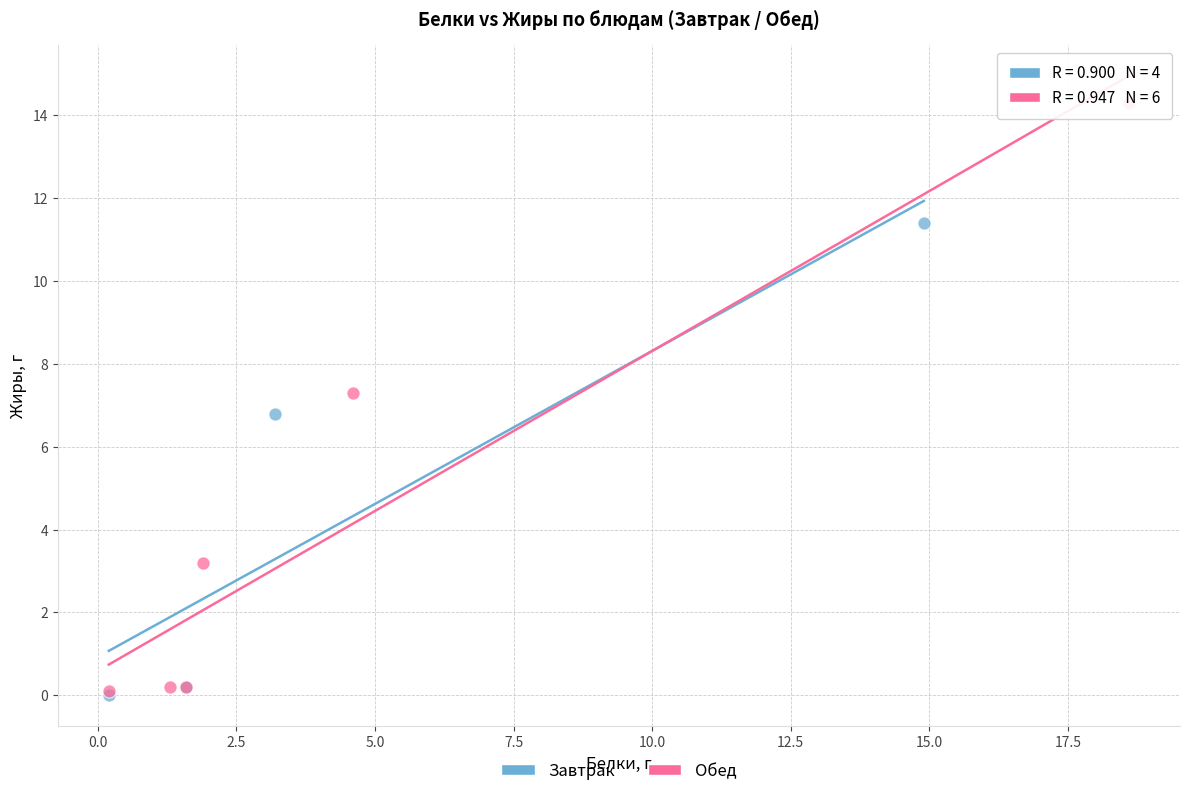

Which series contains the highest Y value?

Обед